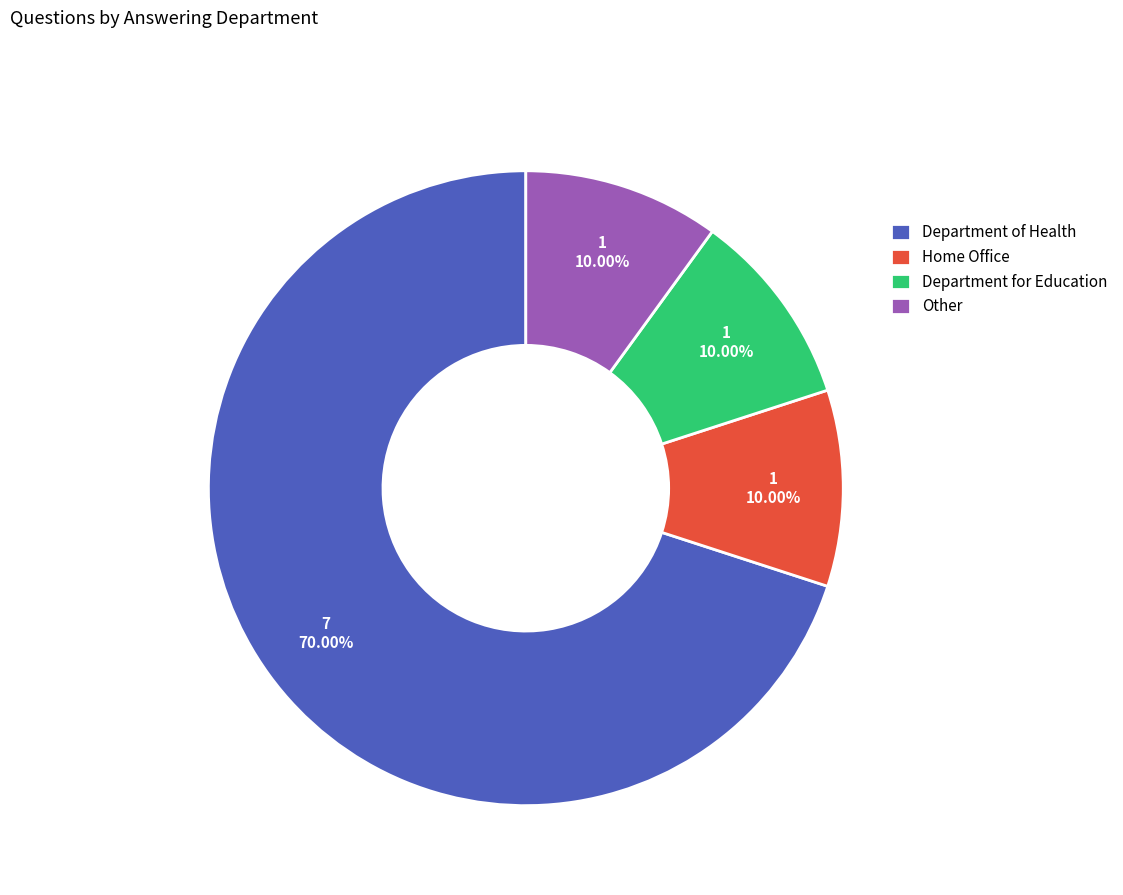

What is the total percentage of Other and Department for Education?

20.0%